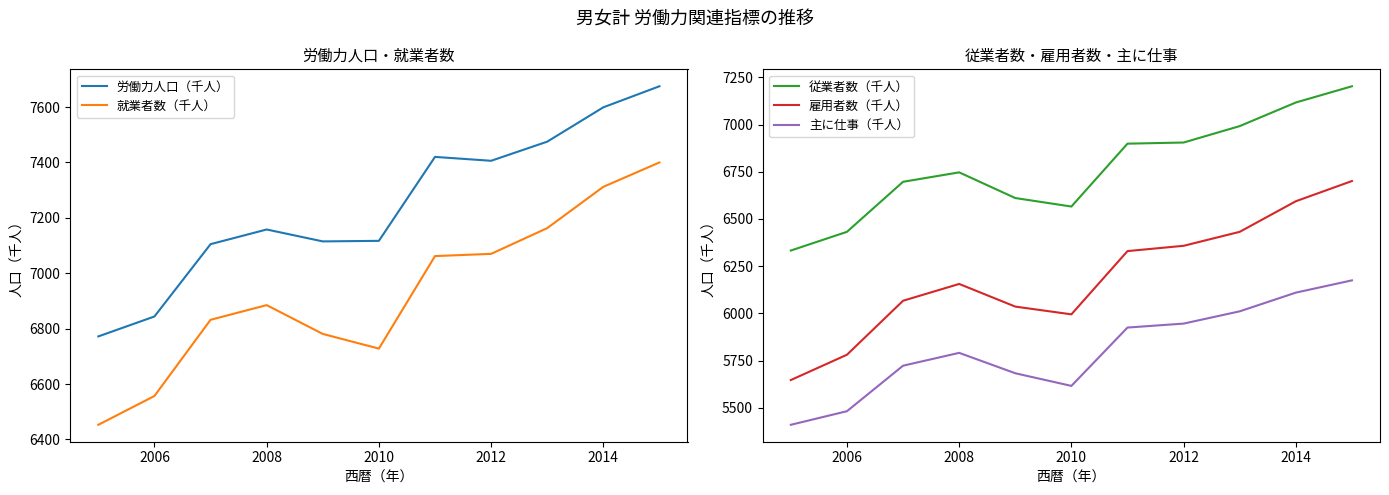

How many series are shown in this chart?

5